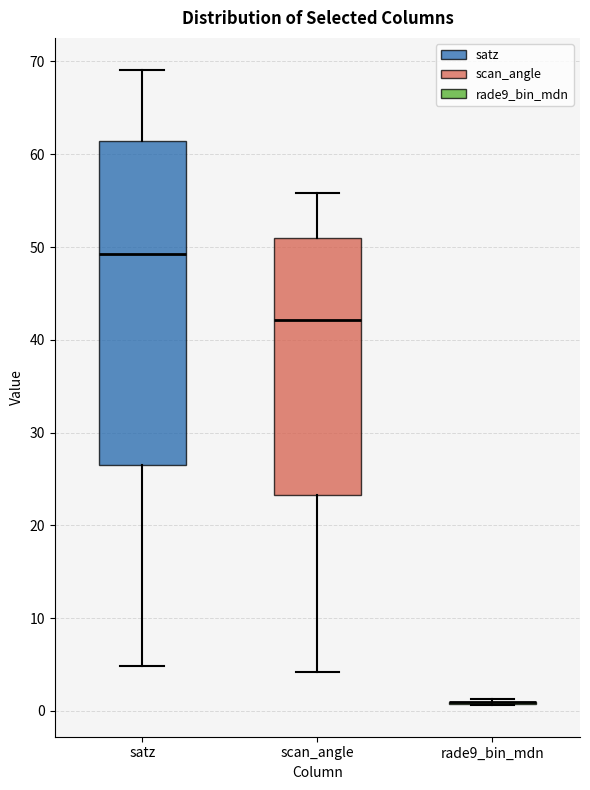

Where is the lower edge of the box for scan_angle on the y-axis? The values are not printed on the chart, so give them approximately, as read against the axis.

23